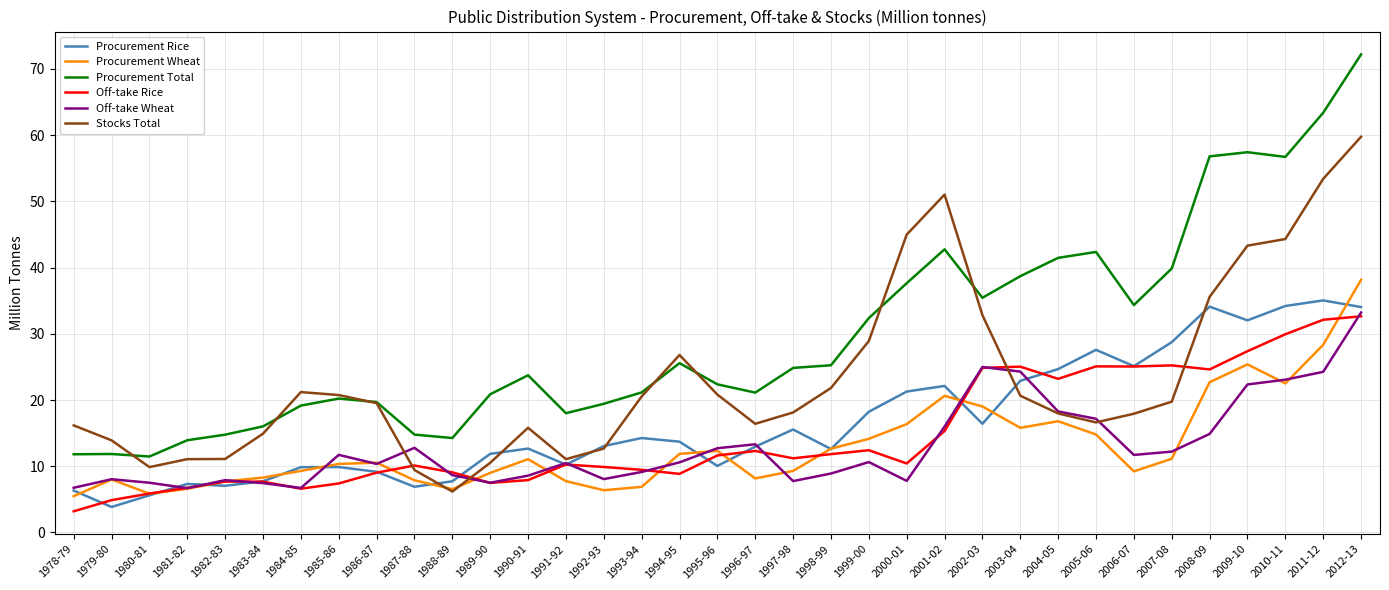

What is the average value of the Off-take Wheat series?

12.9